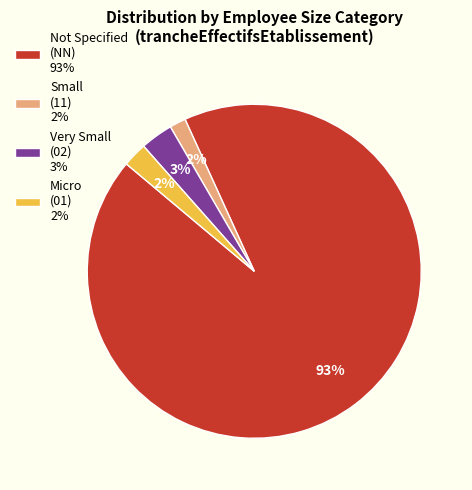

How many slices are in this pie chart?

4